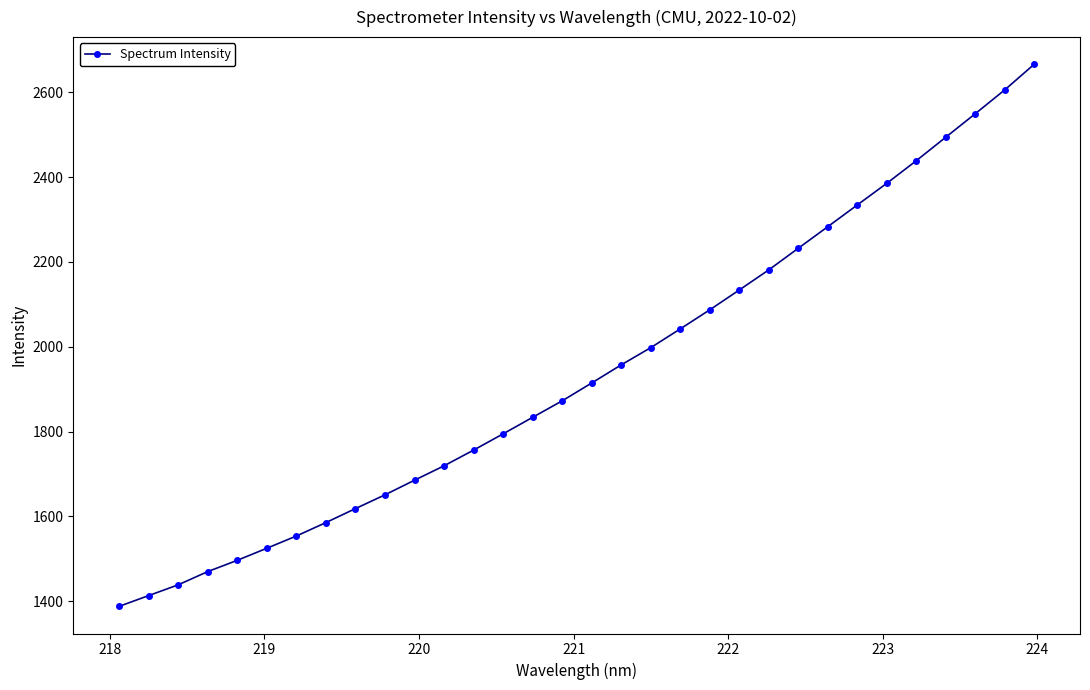

What is the value of the 30th point from the left?

2549.3